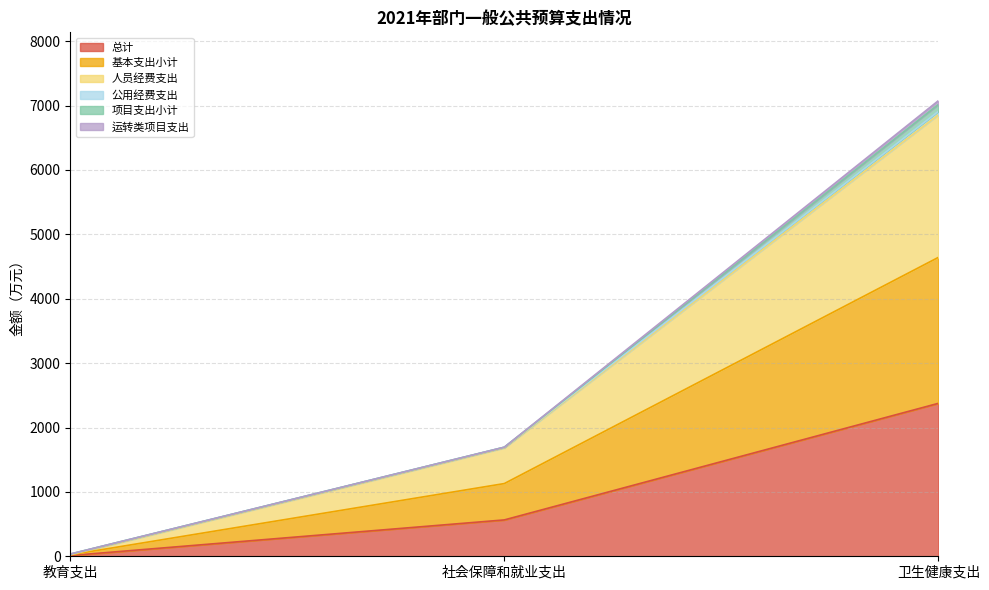

At which category is the sum across all series the highest?

卫生健康支出